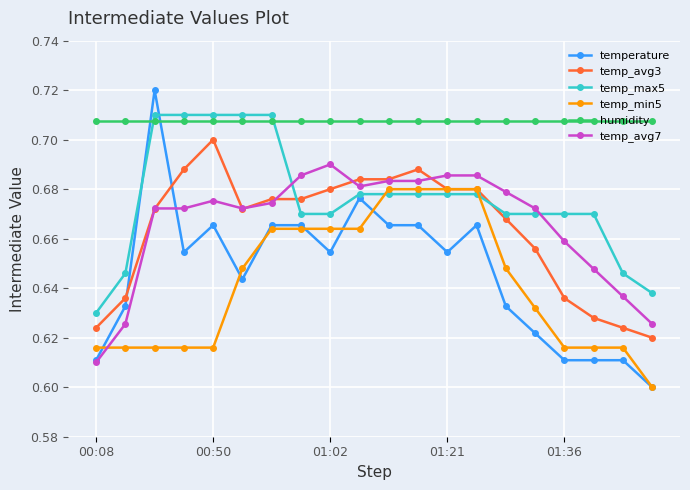

How many temp_avg7 values are between 0 and 1?

20